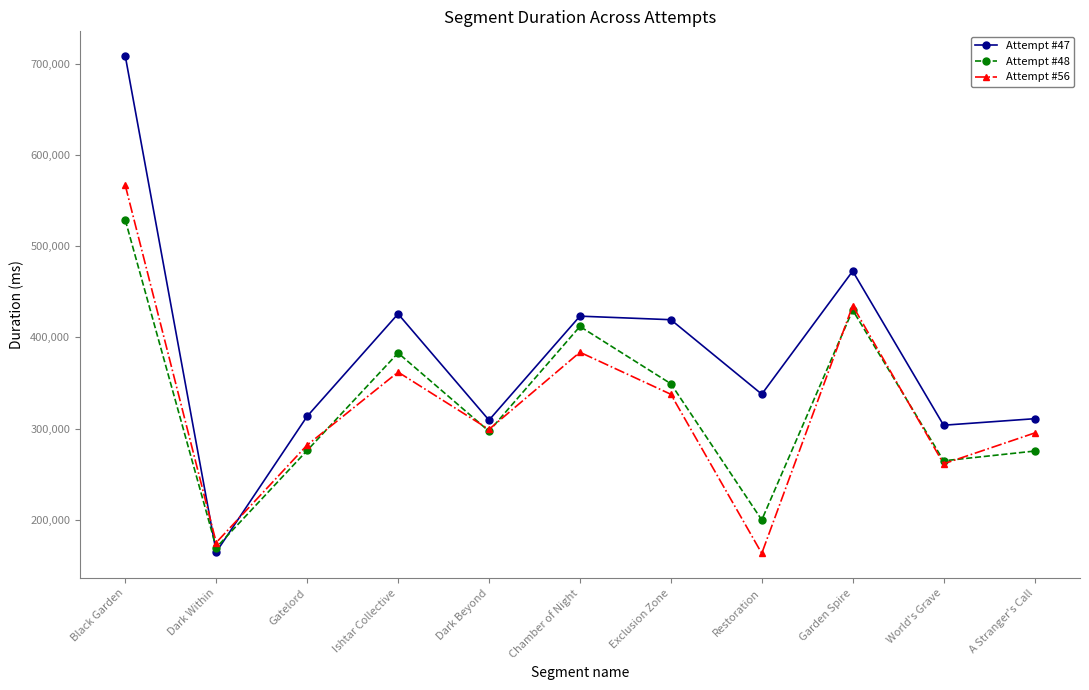

True or false: Attempt #47 has more than 0 interior local peaks.

True